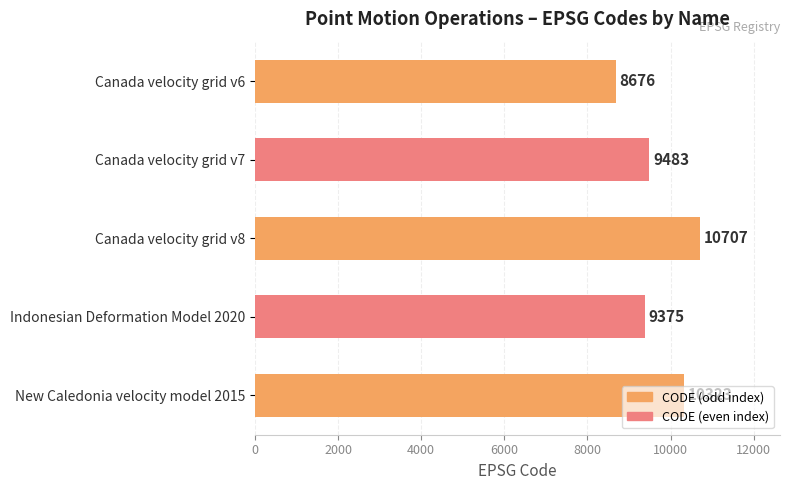

At which category does the chart reach its peak across all series?

Canada velocity grid v8